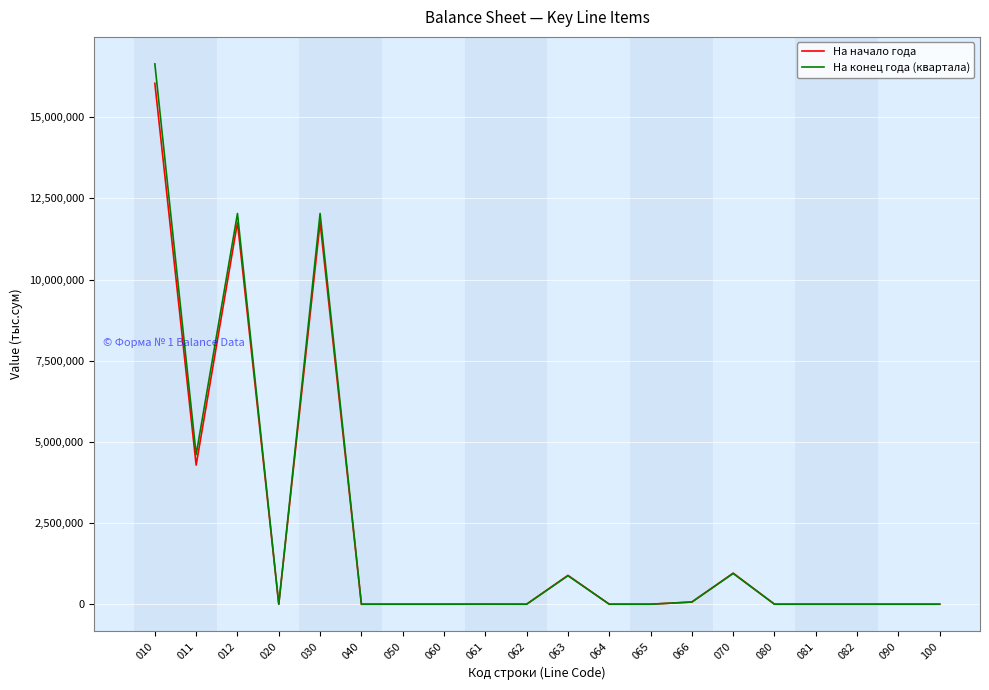

At how many categories does at least one series exceed 3422786?

4